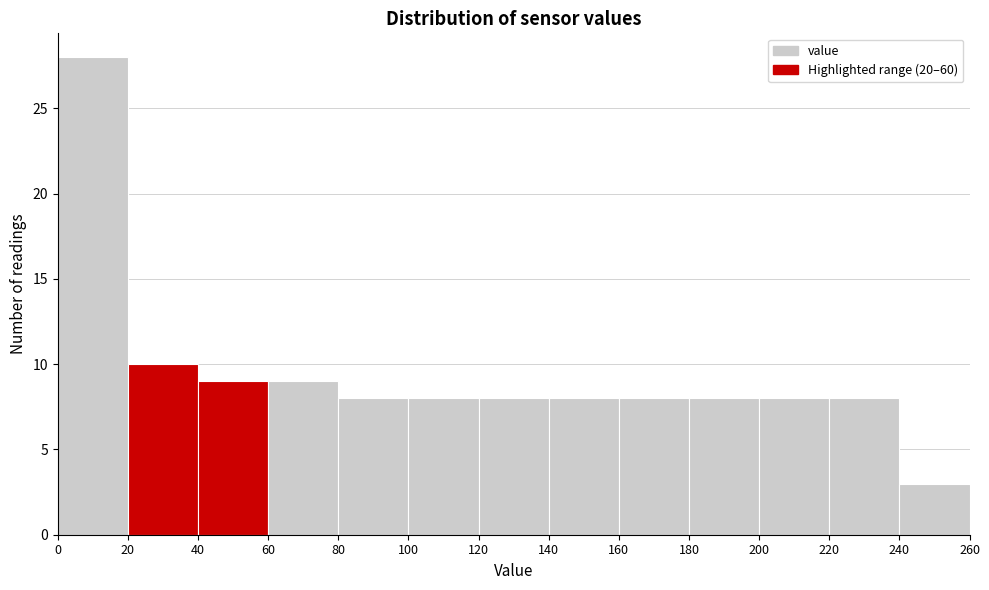

Reading left to right, list every bar in this chart as the range it spans on the x-axis followed by its height. The values are not printed on the chart, so give them approximately, as read against the axis.

0 to 20: 28
20 to 40: 10
40 to 60: 9
60 to 80: 9
80 to 100: 8
100 to 120: 8
120 to 140: 8
140 to 160: 8
160 to 180: 8
180 to 200: 8
200 to 220: 8
220 to 240: 8
240 to 260: 3